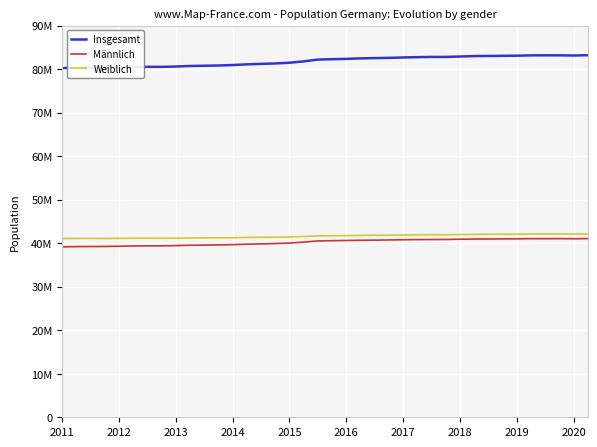

Which series has the largest total across all categories?

Insgesamt